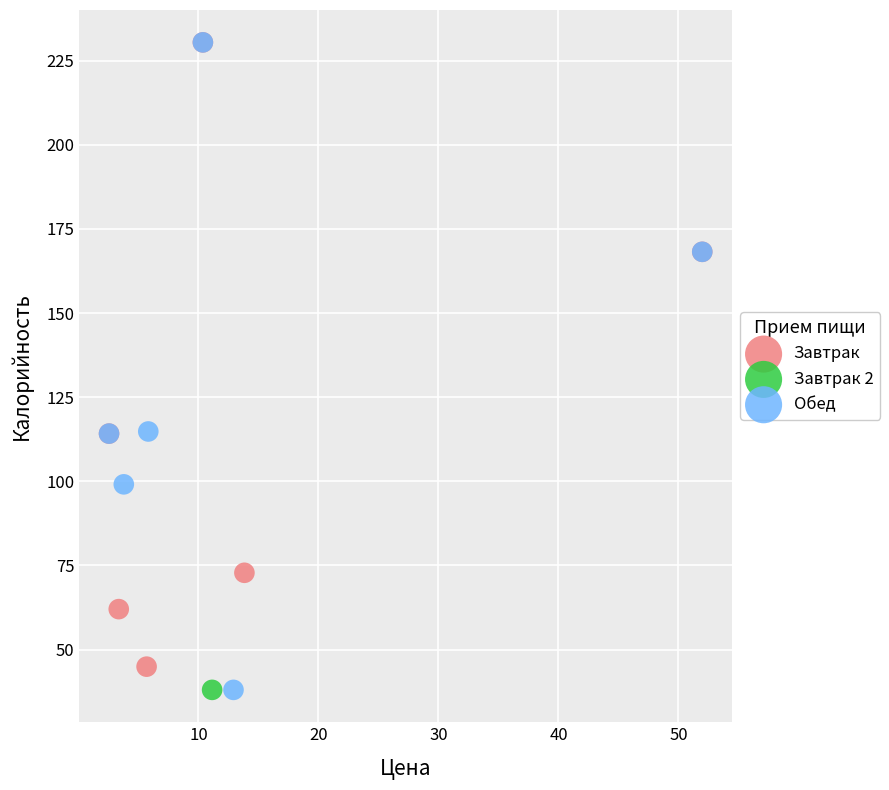

What are all the series names shown in the legend?

Завтрак, Завтрак 2, Обед